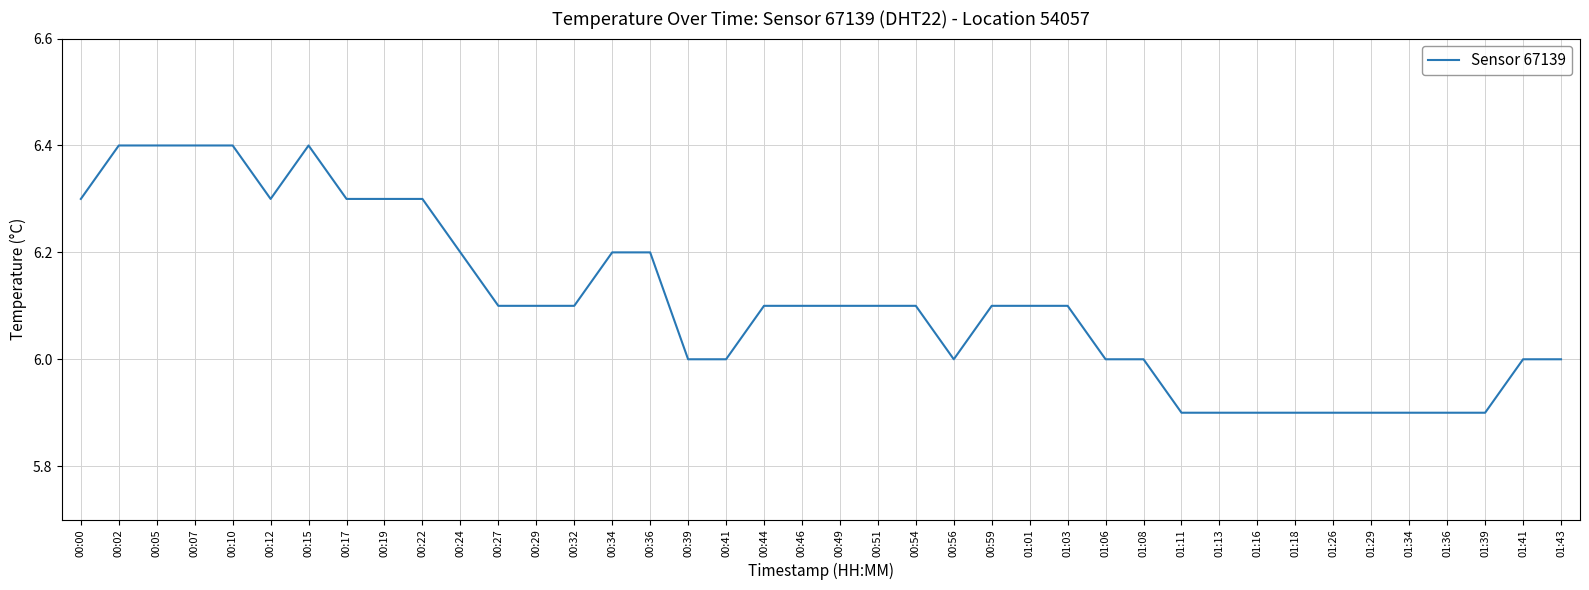

What is the difference between the maximum and minimum values?

0.5